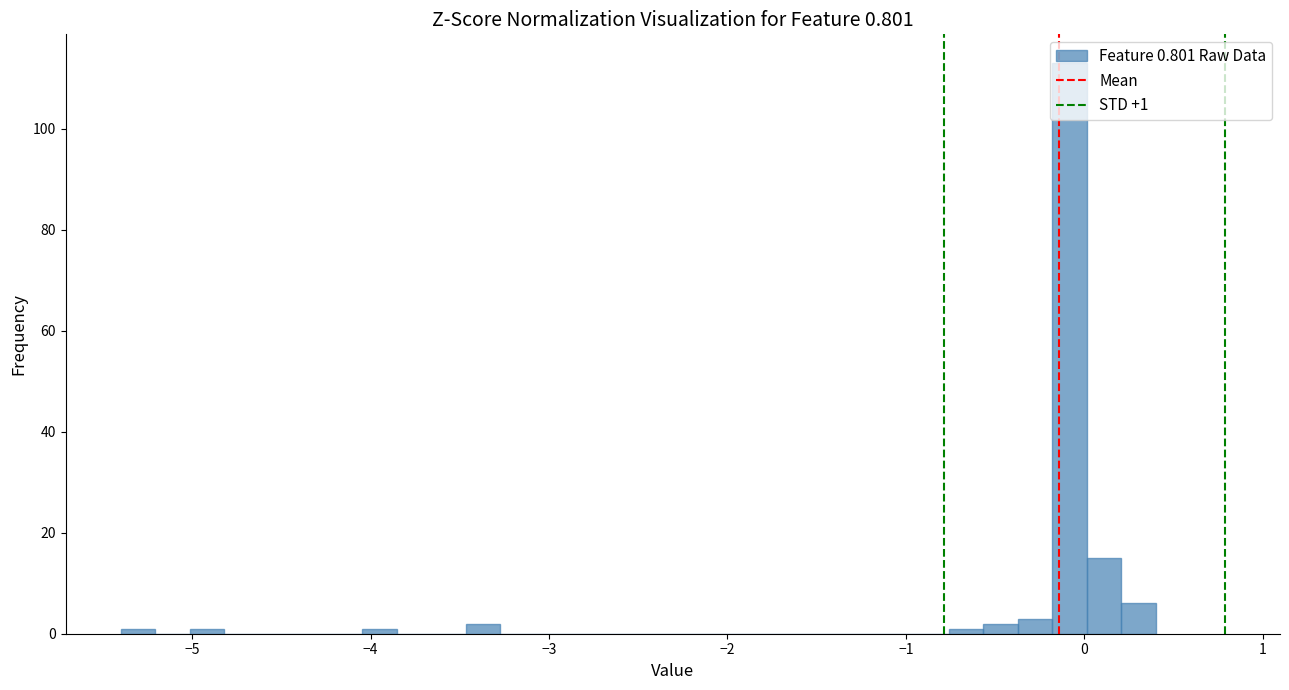

Around what value on the x-axis is the tallest bar? Give the approximate position of its centre, as read against the axis.

-0.1